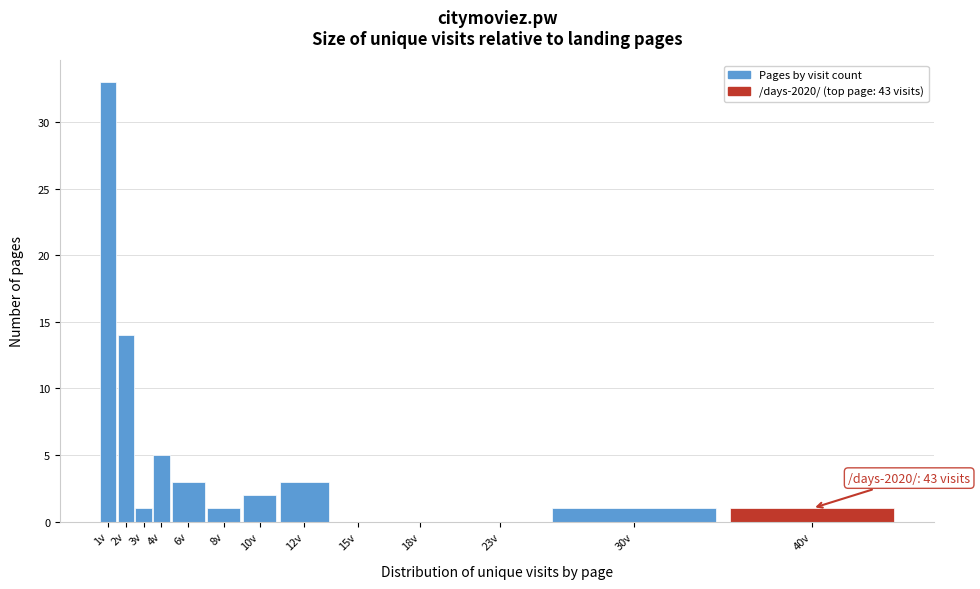

Reading left to right, list all the values displayed in this chart.

1v=33	2v=14	3v=1	4v=5	6v=3	8v=1	10v=2	12v=3	15v=0	18v=0	23v=0	30v=1	40v=1